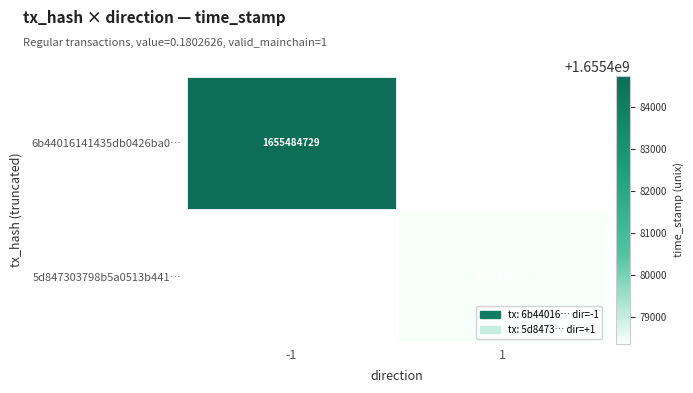

Is it true that 5d847303798b5a0513b441… equals 857511983 at 1?

False